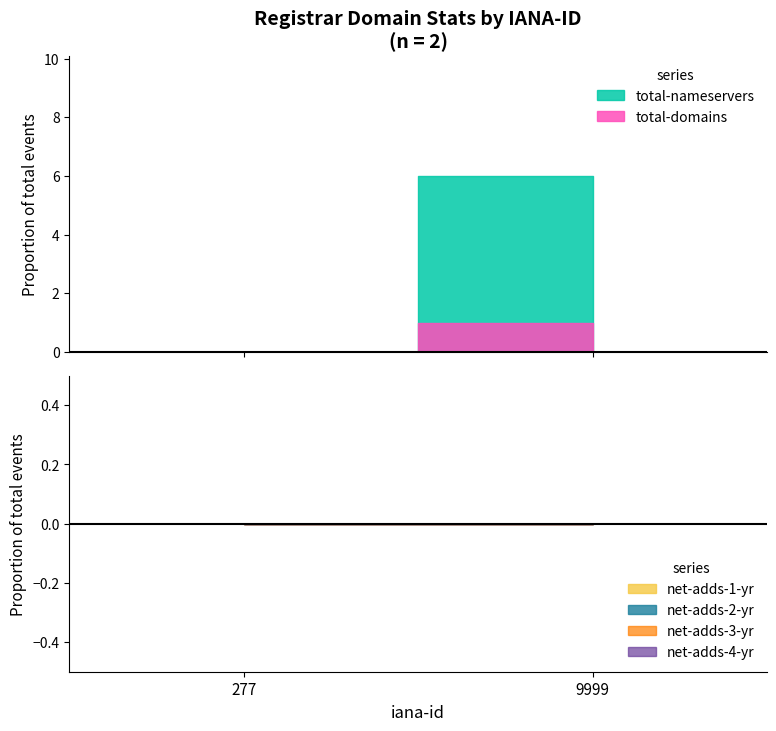

Reading left to right, what are all the values shown in this chart?

total-domains: 0	1
total-nameservers: 0	6
net-adds-1-yr: 0	0
net-adds-2-yr: 0	0
net-adds-3-yr: 0	0
net-adds-4-yr: 0	0